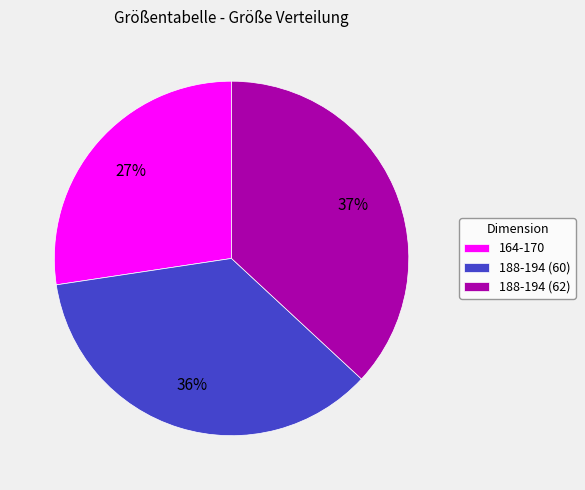

What is the smallest slice in the pie chart?

164-170